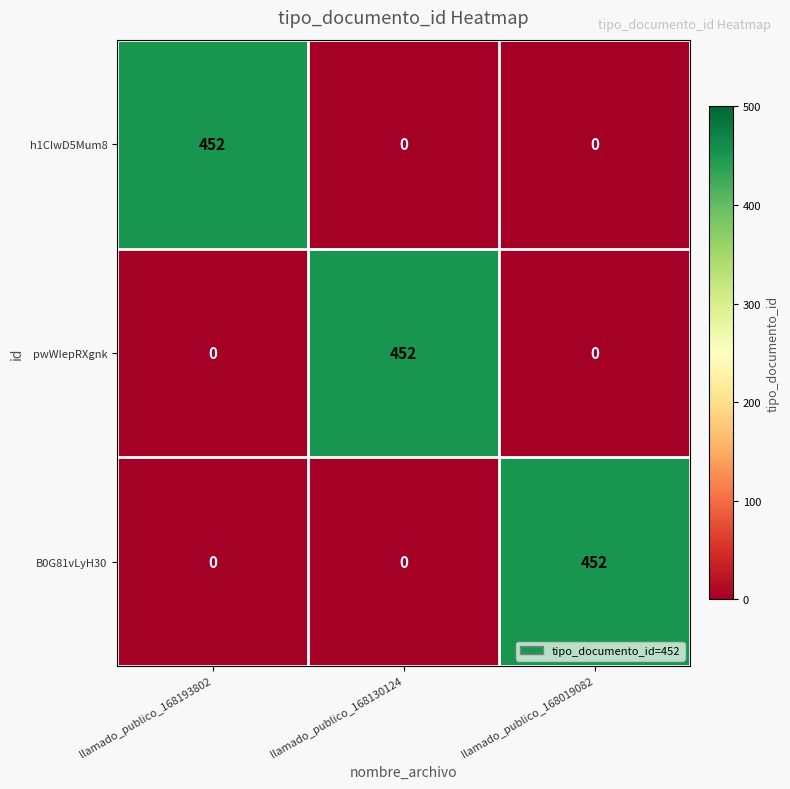

The pwWIepRXgnk series shows 613 at llamado_publico_168130124. True or false?

False